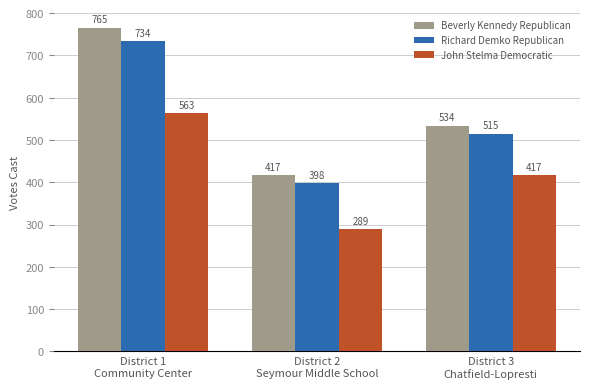

The Richard Demko Republican series shows 566 at District 2
Seymour Middle School. True or false?

False